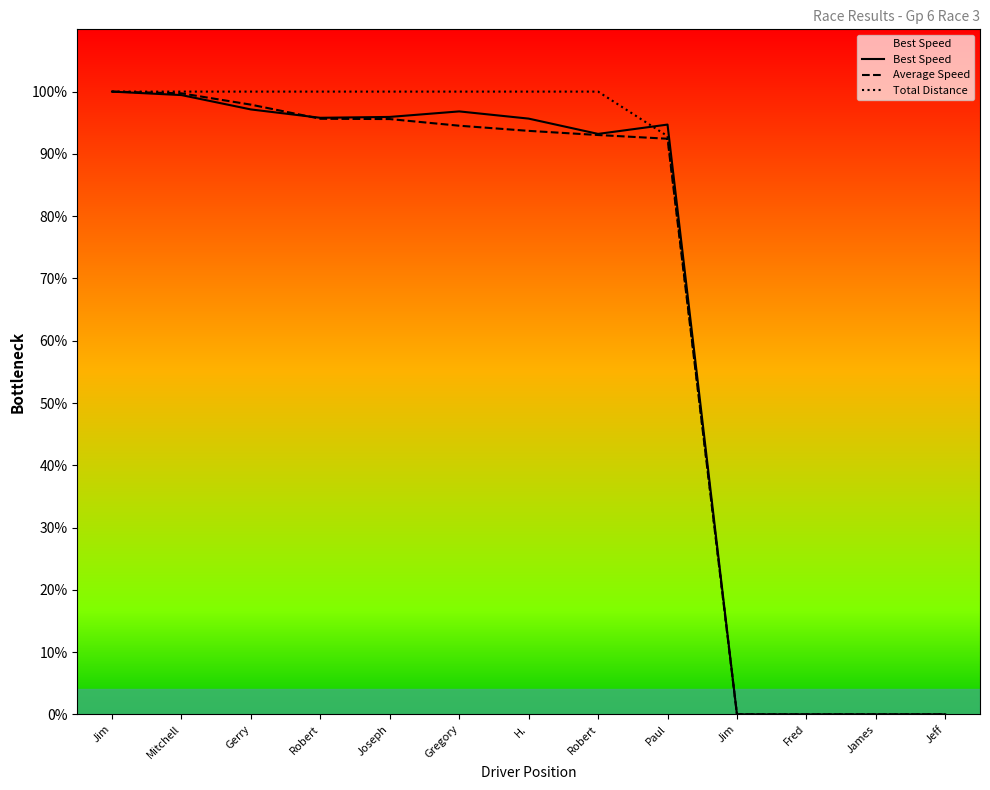

Which series has the widest spread of values?

Best Speed